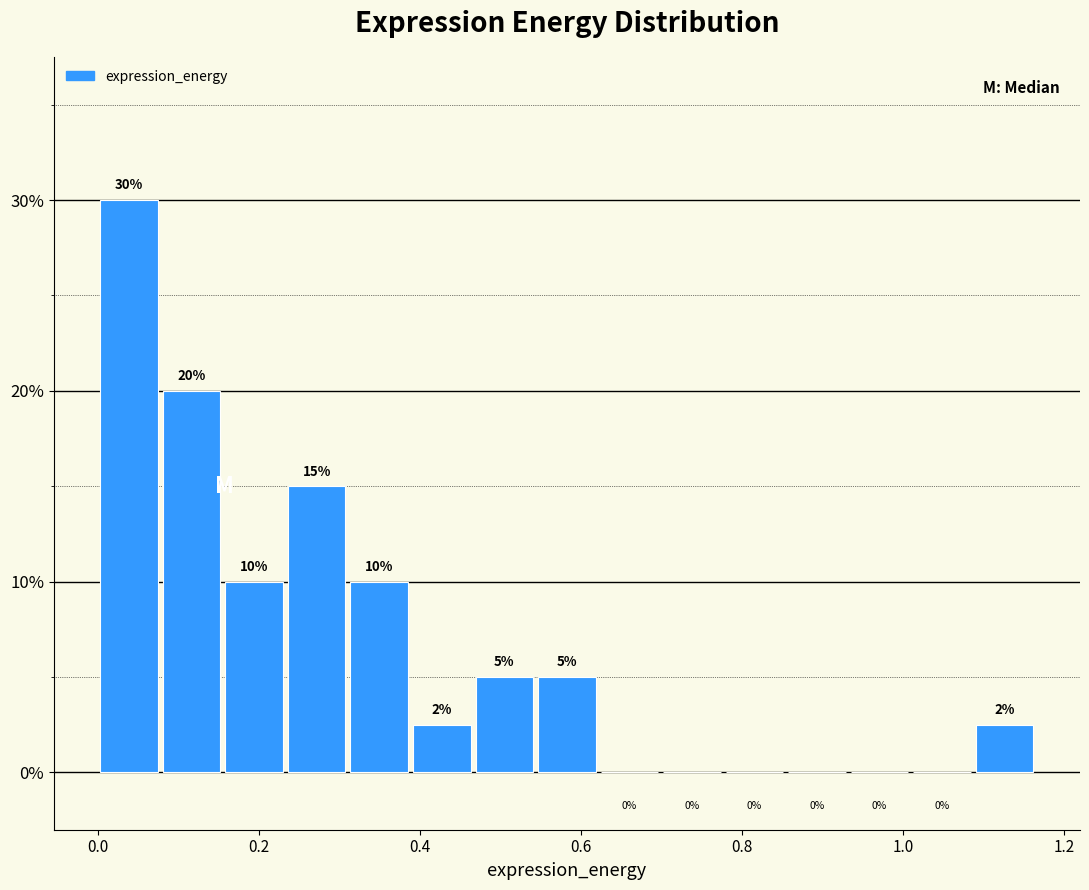

Read against the x-axis, roughly where is the centre of the tallest bar?

0.04